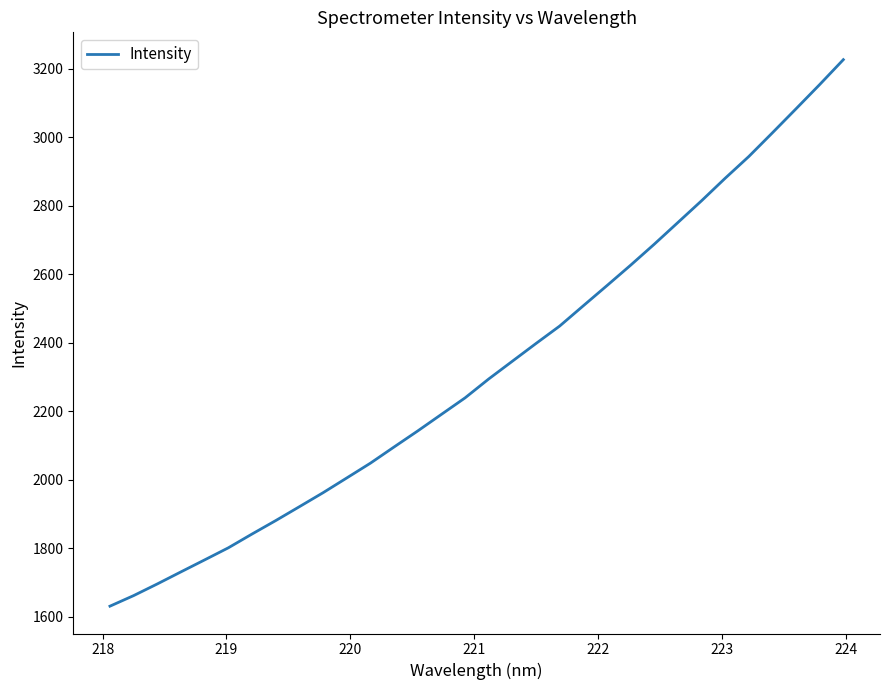

What is the smallest value displayed?

1630.8